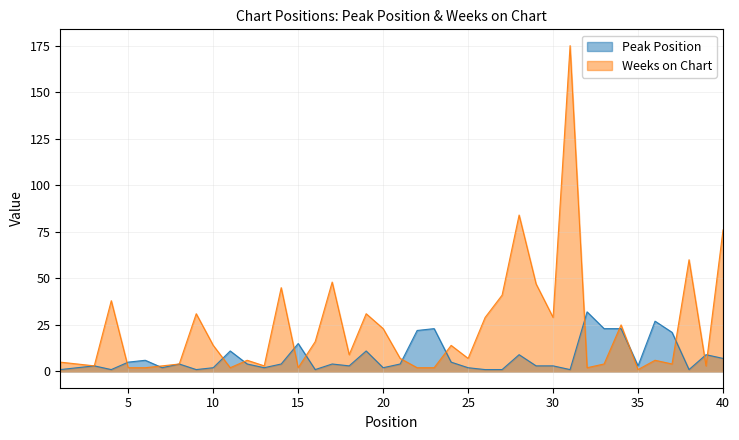

Does the chart display data point markers on the line(s)?

No